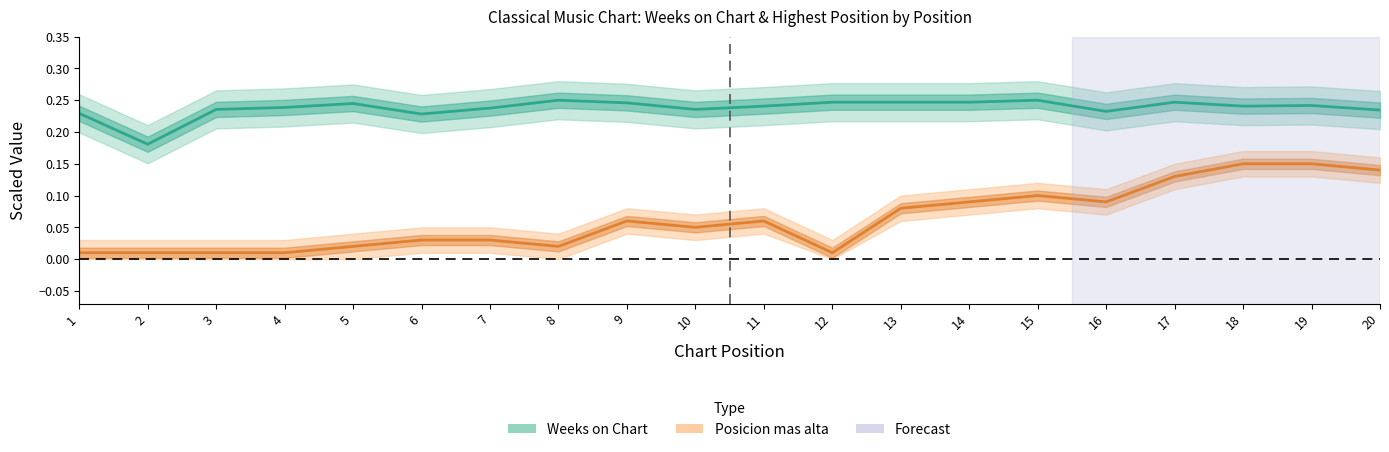

What is the total value across all series at 4?

0.2